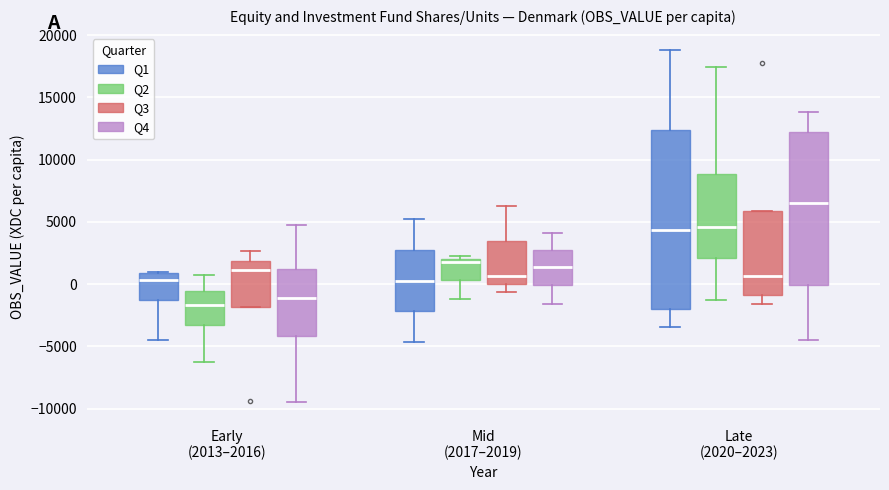

Where is the upper edge of the box for Late (2020–2023) (Q2) on the y-axis? The values are not printed on the chart, so give them approximately, as read against the axis.

9000